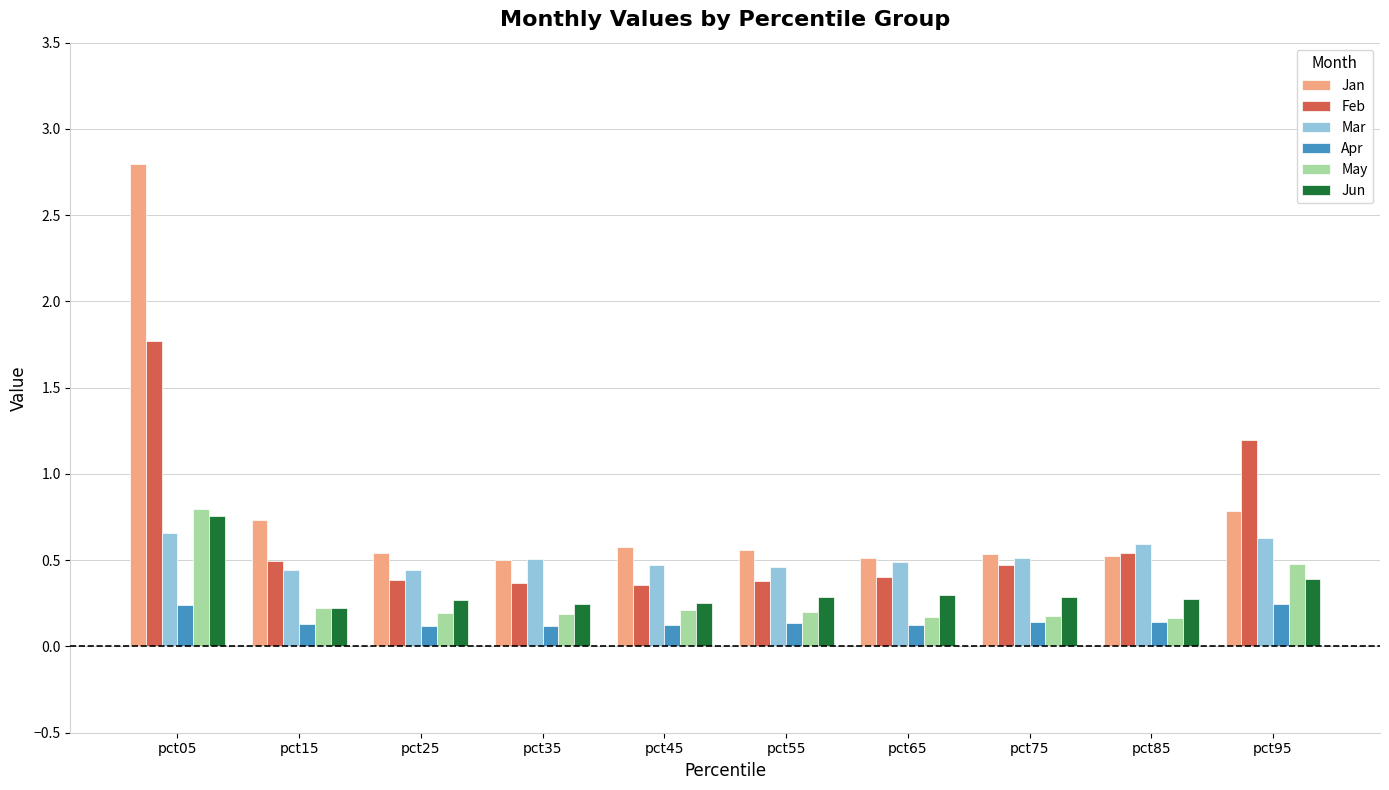

How many bars are there in each group?

6